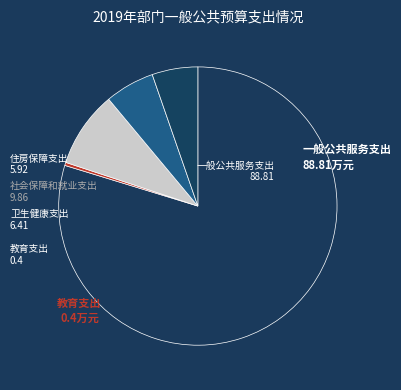

How many segments does this pie chart have?

5